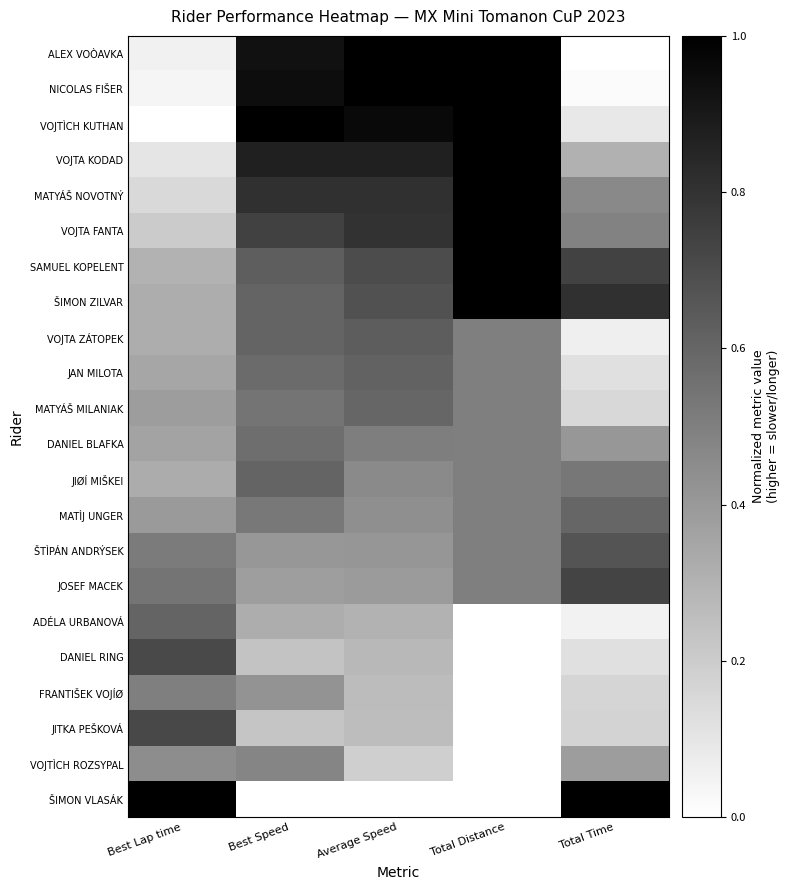

Reading left to right, transcribe all the data shown in this chart.

ALEX VOÒAVKA: Best Lap time=0.1	Best Speed=0.9	Average Speed=1.0	Total Distance=1.0	Total Time=0.0
NICOLAS FIŠER: Best Lap time=0.0	Best Speed=0.9	Average Speed=1.0	Total Distance=1.0	Total Time=0.0
VOJTÌCH KUTHAN: Best Lap time=0.0	Best Speed=1.0	Average Speed=1.0	Total Distance=1.0	Total Time=0.1
VOJTA KODAD: Best Lap time=0.1	Best Speed=0.9	Average Speed=0.9	Total Distance=1.0	Total Time=0.3
MATYÁŠ NOVOTNÝ: Best Lap time=0.2	Best Speed=0.8	Average Speed=0.8	Total Distance=1.0	Total Time=0.5
VOJTA FANTA: Best Lap time=0.2	Best Speed=0.7	Average Speed=0.8	Total Distance=1.0	Total Time=0.5
SAMUEL KOPELENT: Best Lap time=0.3	Best Speed=0.6	Average Speed=0.7	Total Distance=1.0	Total Time=0.7
ŠIMON ZILVAR: Best Lap time=0.3	Best Speed=0.6	Average Speed=0.7	Total Distance=1.0	Total Time=0.8
VOJTA ZÁTOPEK: Best Lap time=0.3	Best Speed=0.6	Average Speed=0.6	Total Distance=0.5	Total Time=0.1
JAN MILOTA: Best Lap time=0.4	Best Speed=0.6	Average Speed=0.6	Total Distance=0.5	Total Time=0.1
MATYÁŠ MILANIAK: Best Lap time=0.4	Best Speed=0.5	Average Speed=0.6	Total Distance=0.5	Total Time=0.2
DANIEL BLAFKA: Best Lap time=0.4	Best Speed=0.6	Average Speed=0.5	Total Distance=0.5	Total Time=0.4
JIØÍ MIŠKEI: Best Lap time=0.3	Best Speed=0.6	Average Speed=0.5	Total Distance=0.5	Total Time=0.5
MATÌJ UNGER: Best Lap time=0.4	Best Speed=0.5	Average Speed=0.4	Total Distance=0.5	Total Time=0.6
ŠTÌPÁN ANDRÝSEK: Best Lap time=0.5	Best Speed=0.4	Average Speed=0.4	Total Distance=0.5	Total Time=0.7
JOSEF MACEK: Best Lap time=0.5	Best Speed=0.4	Average Speed=0.4	Total Distance=0.5	Total Time=0.7
ADÉLA URBANOVÁ: Best Lap time=0.6	Best Speed=0.3	Average Speed=0.3	Total Distance=0.0	Total Time=0.1
DANIEL RING: Best Lap time=0.7	Best Speed=0.2	Average Speed=0.3	Total Distance=0.0	Total Time=0.1
FRANTIŠEK VOJÍØ: Best Lap time=0.5	Best Speed=0.4	Average Speed=0.3	Total Distance=0.0	Total Time=0.2
JITKA PEŠKOVÁ: Best Lap time=0.7	Best Speed=0.2	Average Speed=0.3	Total Distance=0.0	Total Time=0.2
VOJTÌCH ROZSYPAL: Best Lap time=0.4	Best Speed=0.5	Average Speed=0.2	Total Distance=0.0	Total Time=0.4
ŠIMON VLASÁK: Best Lap time=1.0	Best Speed=0.0	Average Speed=0.0	Total Distance=0.0	Total Time=1.0